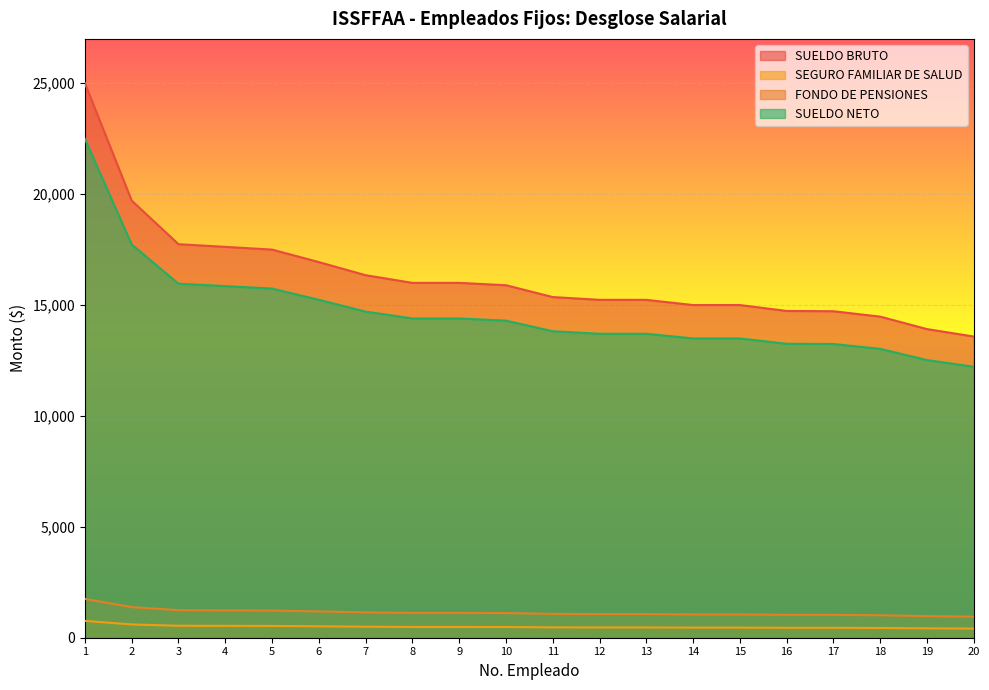

Which has a higher value, 17 or 4?

4